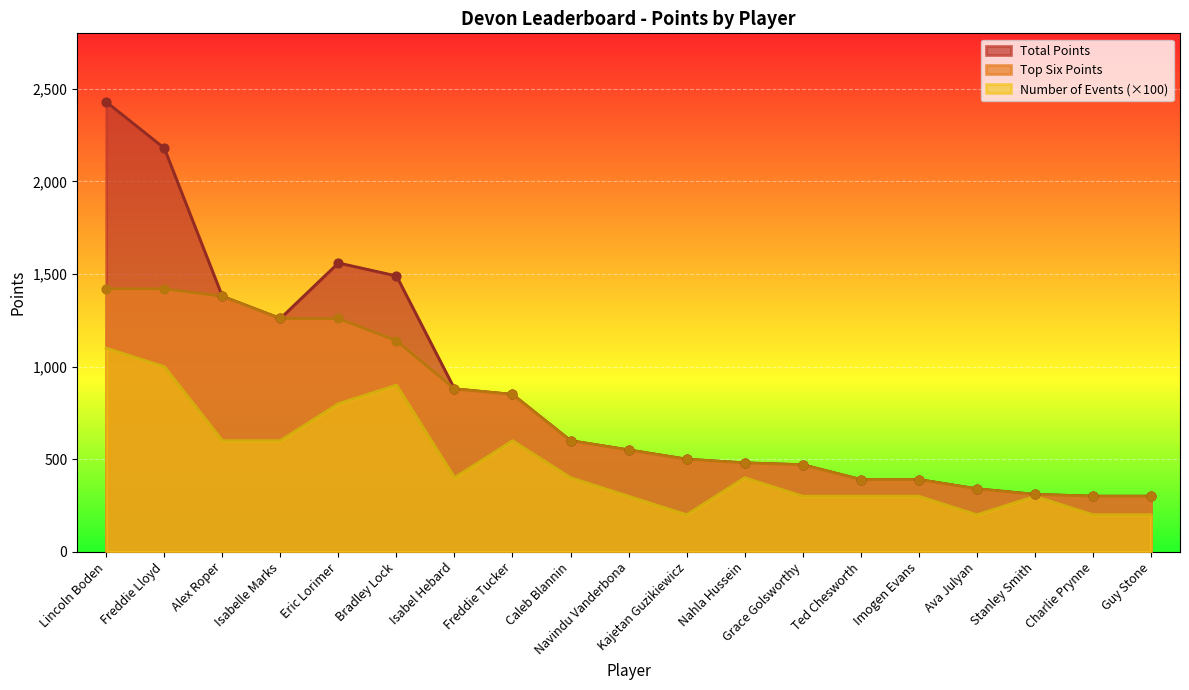

Which series has the largest total across all categories?

Total Points